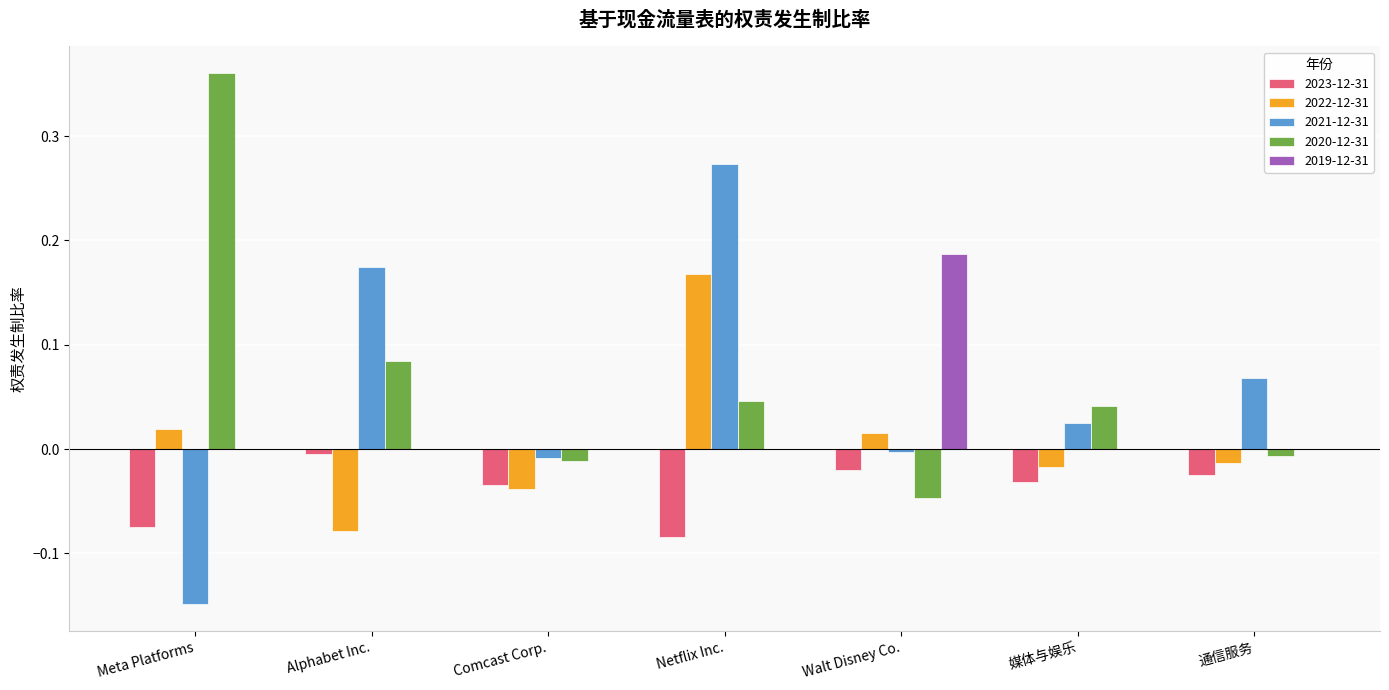

Are the bars horizontal?

No